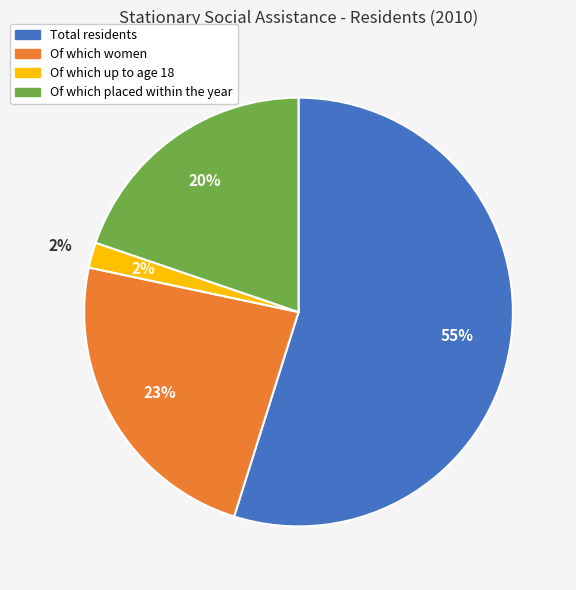

Is it true that Total residents is 55% of the pie?

True